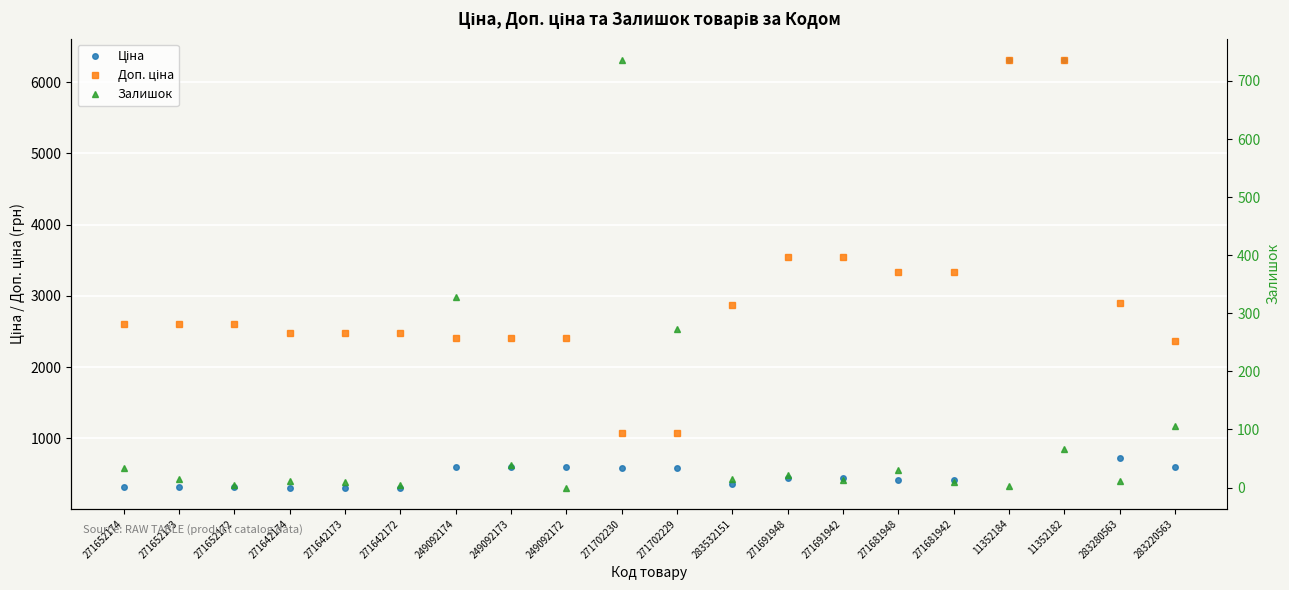

What position from the left is 283280563?

19